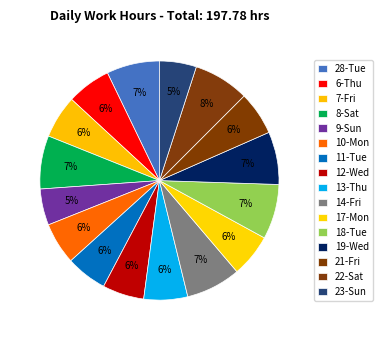

Count the number of slices in the pie.

16